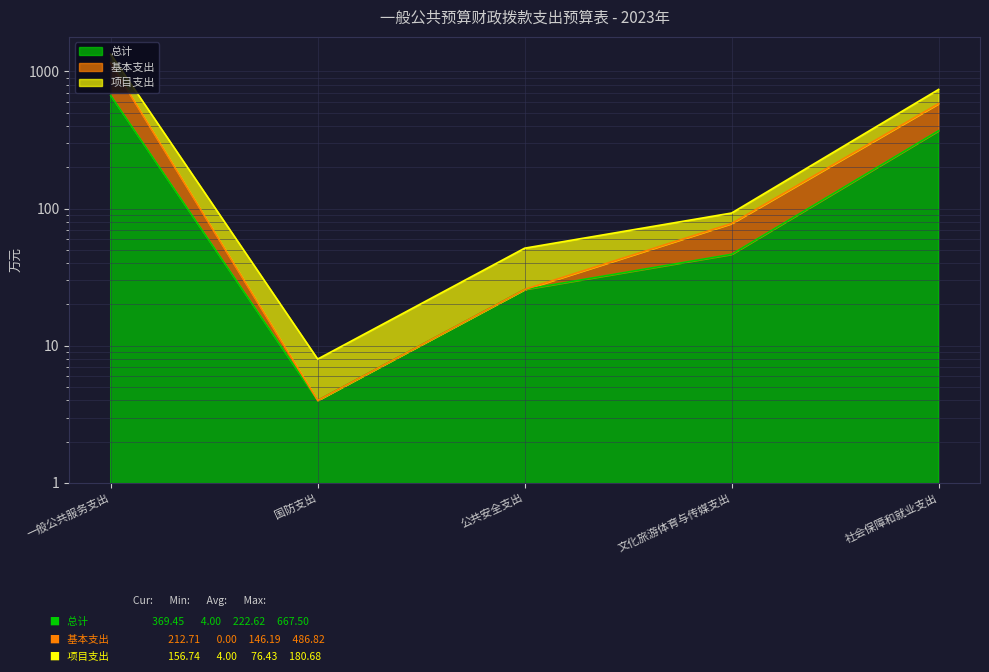

True or false: 基本支出 and 总计 intersect in this chart.

False